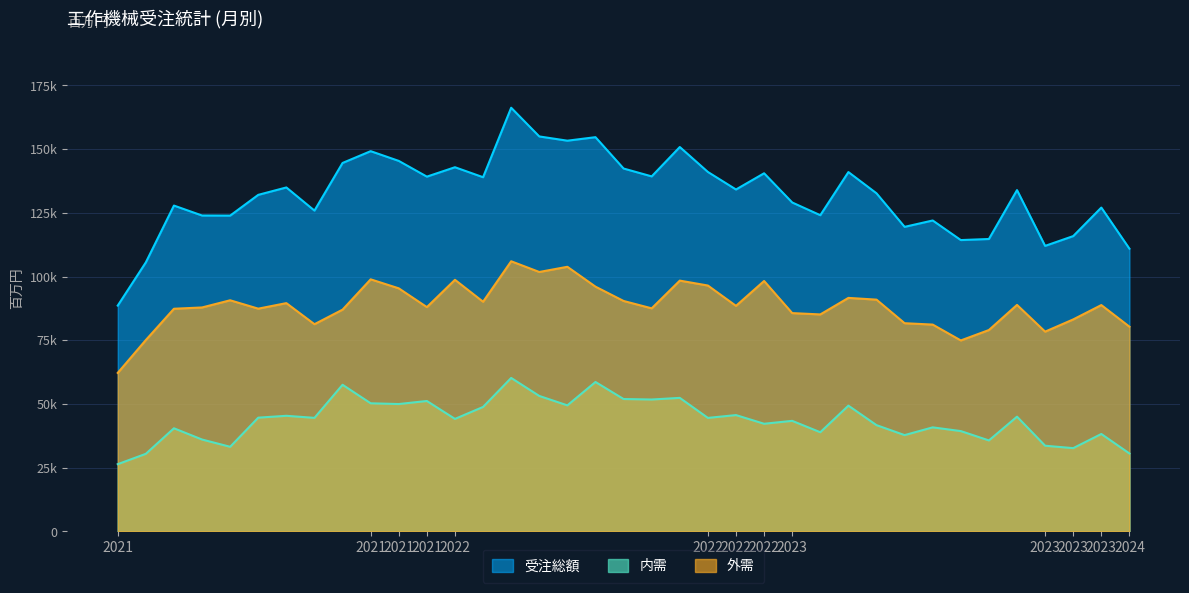

What is the sum of all 受注総額 values?

4898499